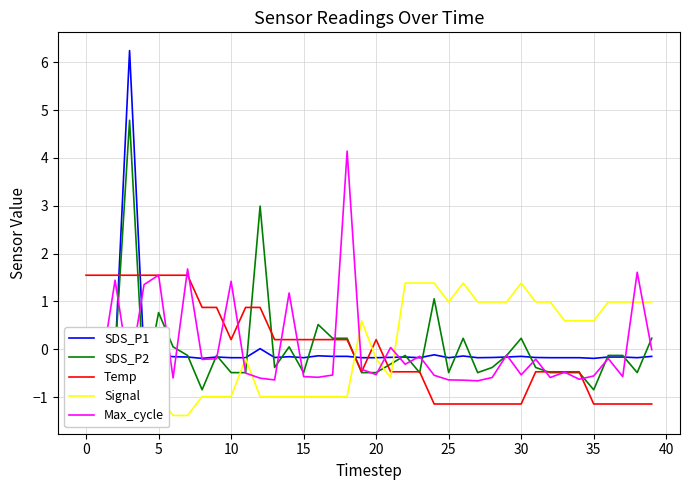

The Max_cycle series shows -0.6 at 26. True or false?

True